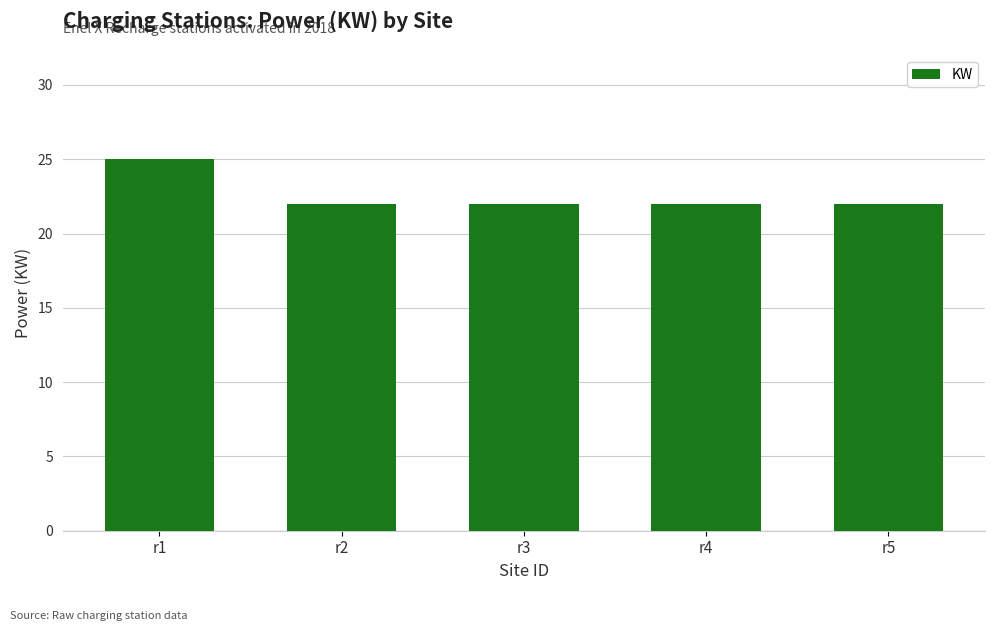

Count the values in the range 22 to 23.

4